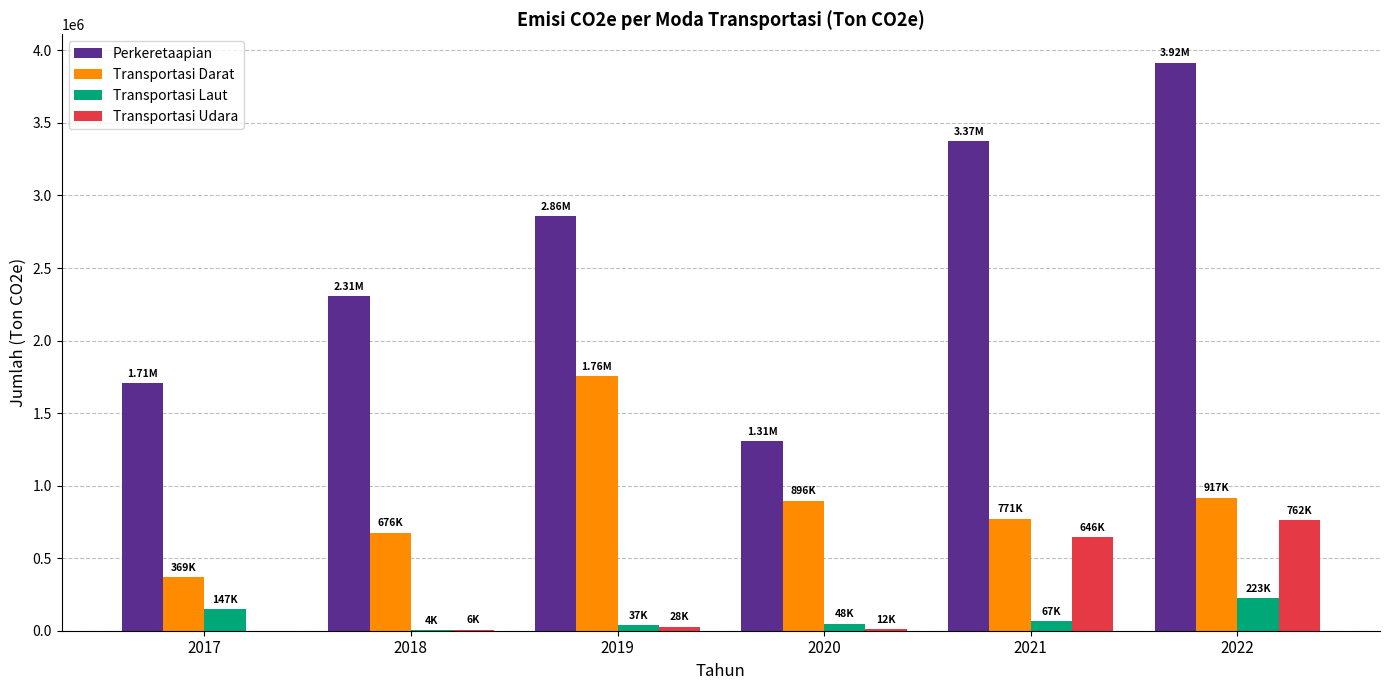

At which label does Perkeretaapian first exceed 2857722?

2019